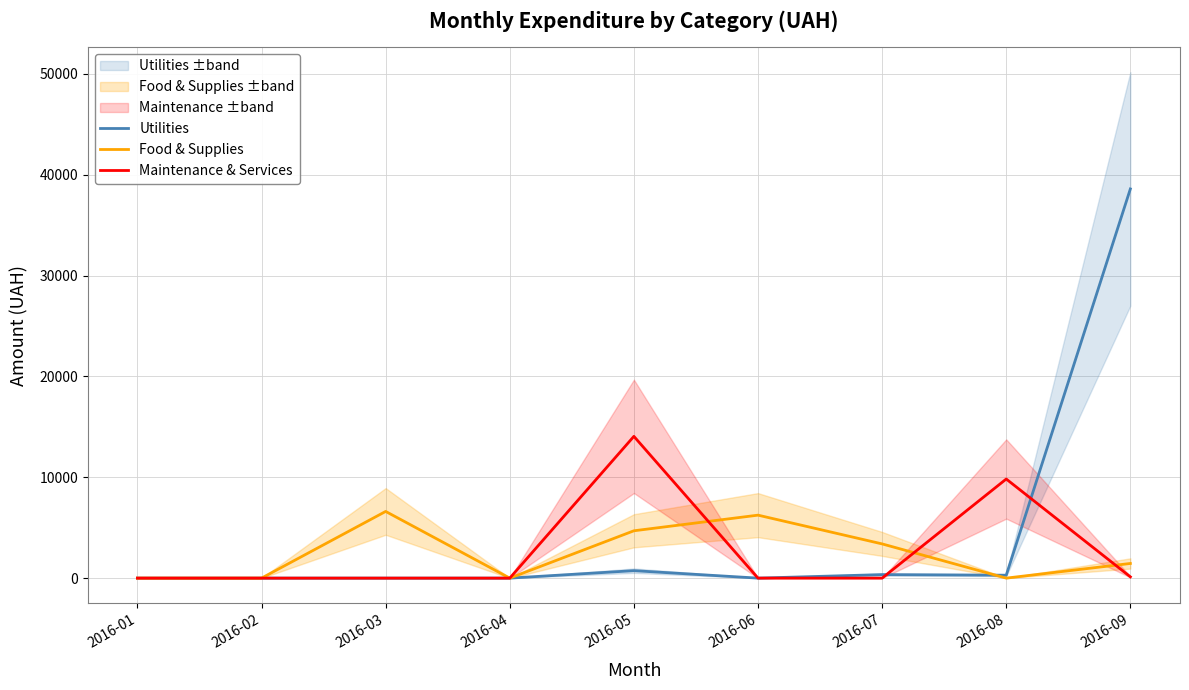

Reading left to right, transcribe all the data shown in this chart.

Utilities: 2016-01=0.0	2016-02=0.0	2016-03=0.0	2016-04=0.0	2016-05=739.5	2016-06=0.0	2016-07=348.0	2016-08=288.8	2016-09=38585.9
Food & Supplies: 2016-01=0.0	2016-02=0.0	2016-03=6611.0	2016-04=0.0	2016-05=4693.0	2016-06=6243.0	2016-07=3392.0	2016-08=0.0	2016-09=1453.0
Maintenance & Services: 2016-01=0.0	2016-02=0.0	2016-03=0.0	2016-04=0.0	2016-05=14055.0	2016-06=0.0	2016-07=0.0	2016-08=9825.2	2016-09=126.5